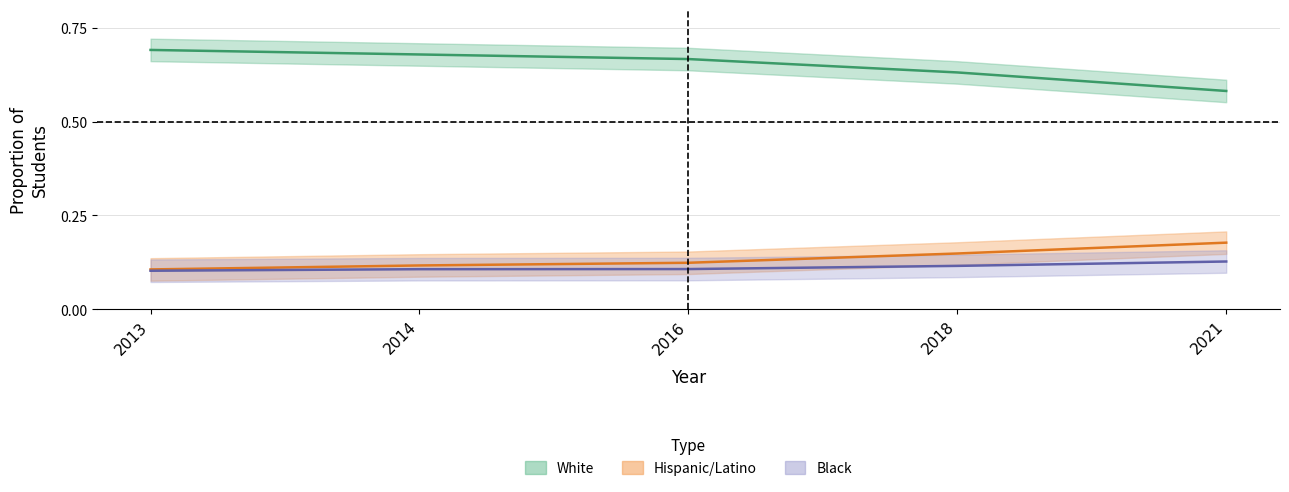

At which category is the sum across all series the highest?

2014